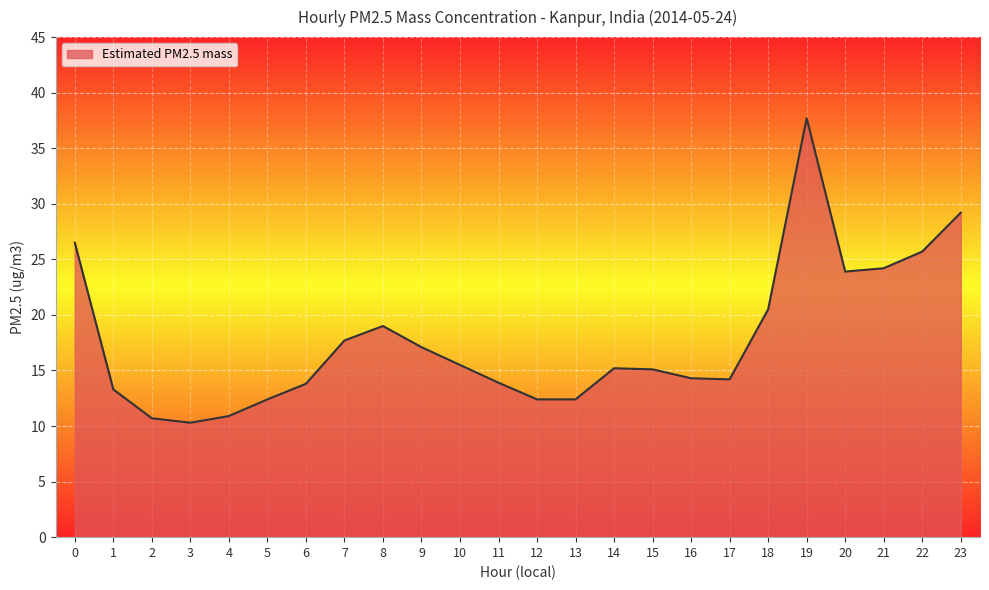

What value does the data have at 5?

12.4